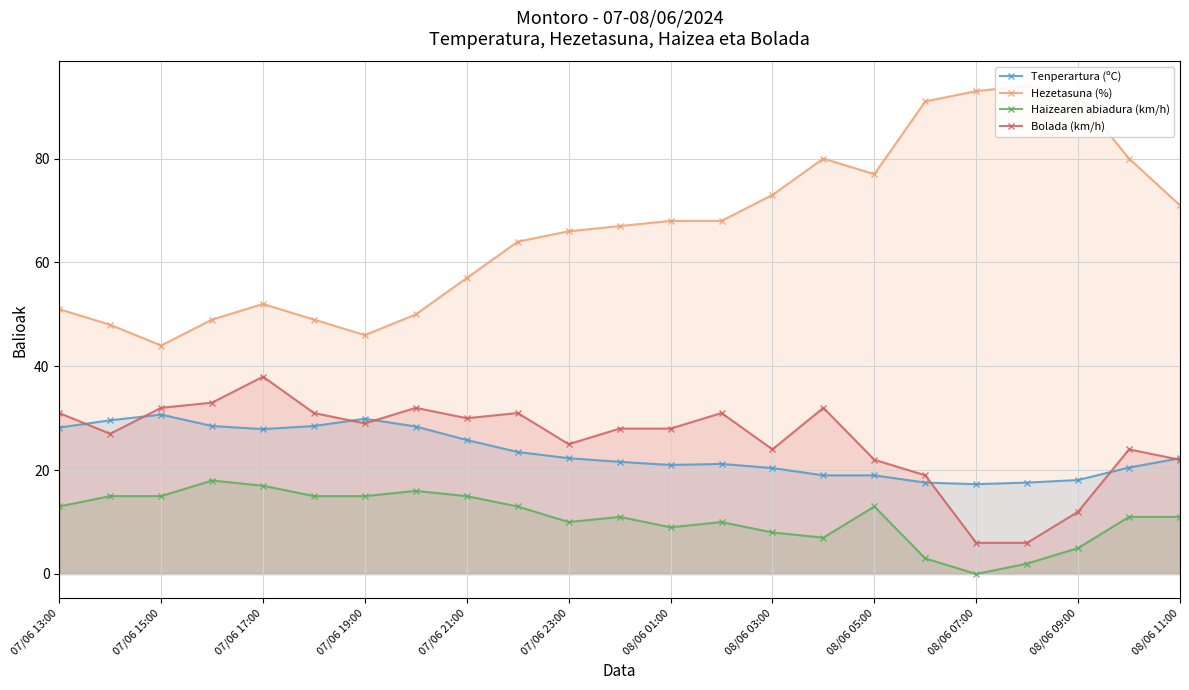

True or false: Hezetasuna (%) and Haizearen abiadura (km/h) cross at least once.

False